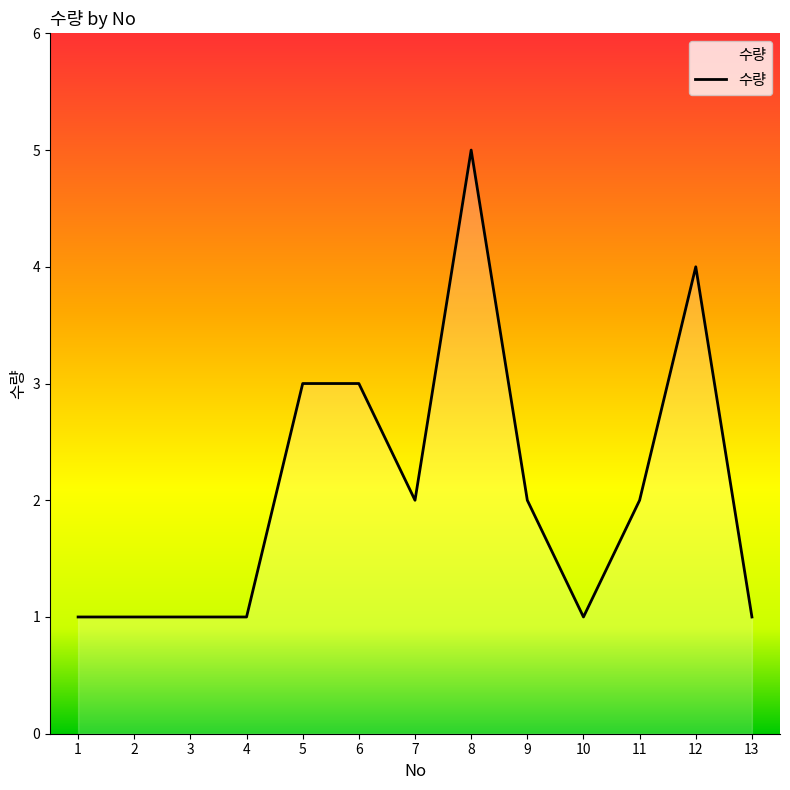

How many lines are shown in the chart?

1